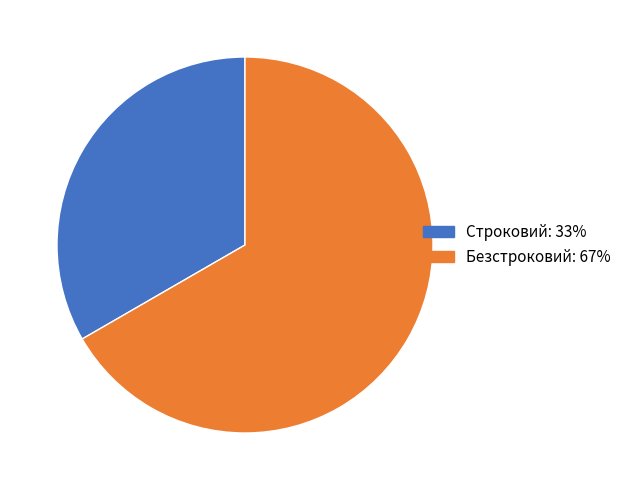

Count the number of slices in the pie.

2